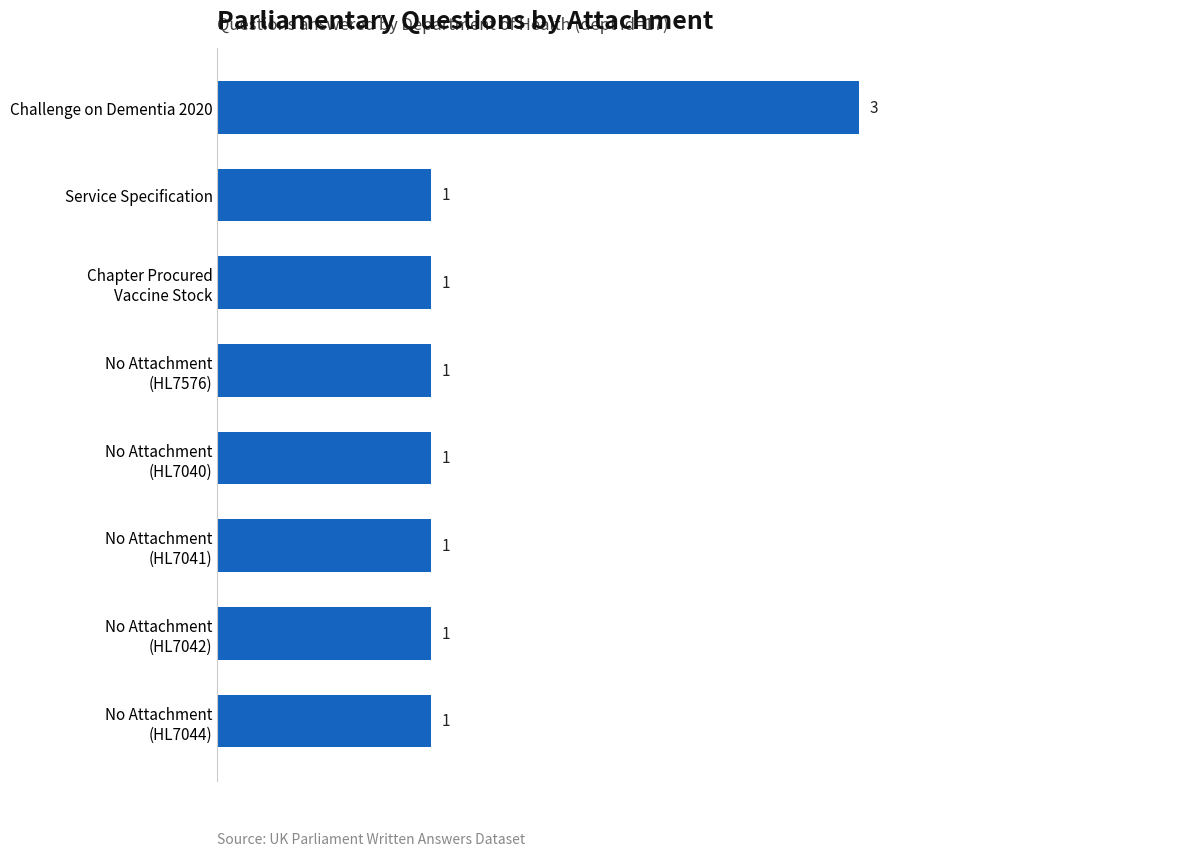

How many values are between 1 and 2?

7